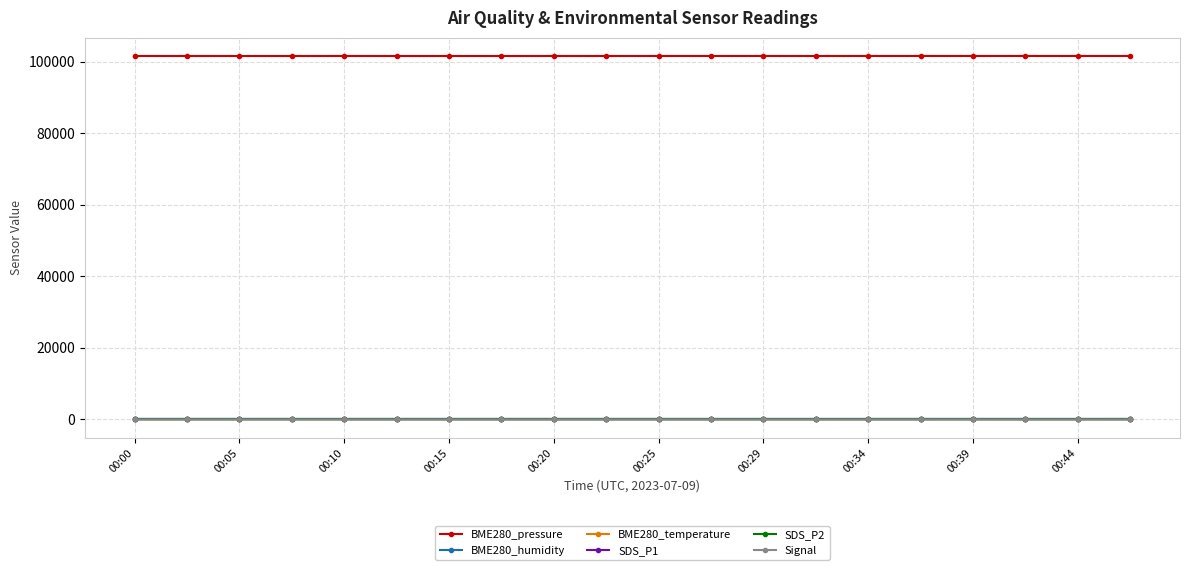

Which series has the largest total across all categories?

BME280_pressure